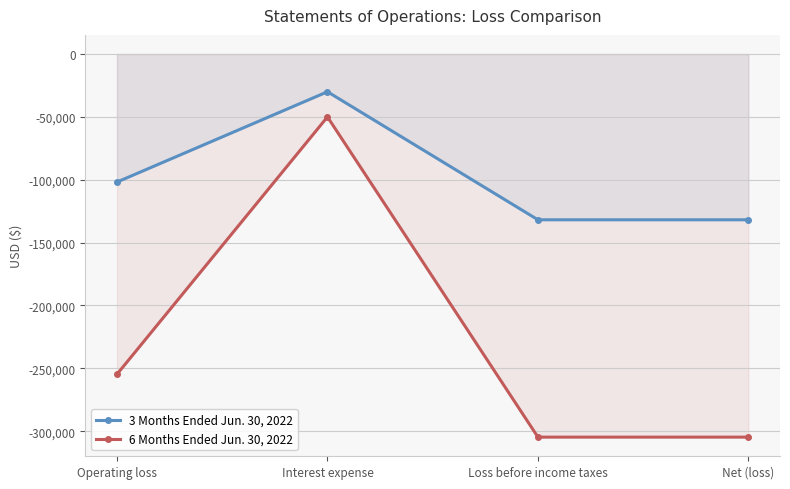

The value of 6 Months Ended Jun. 30, 2022 at Operating loss is -453218. True or false?

False